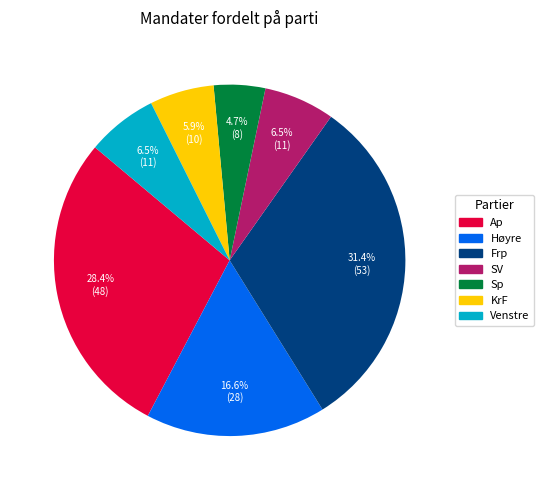

The Venstre slice represents 1% of the pie. True or false?

False